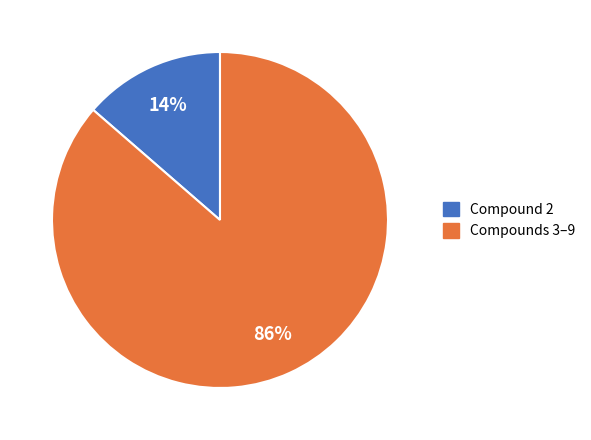

To the nearest percent, what is the average slice percentage?

50%